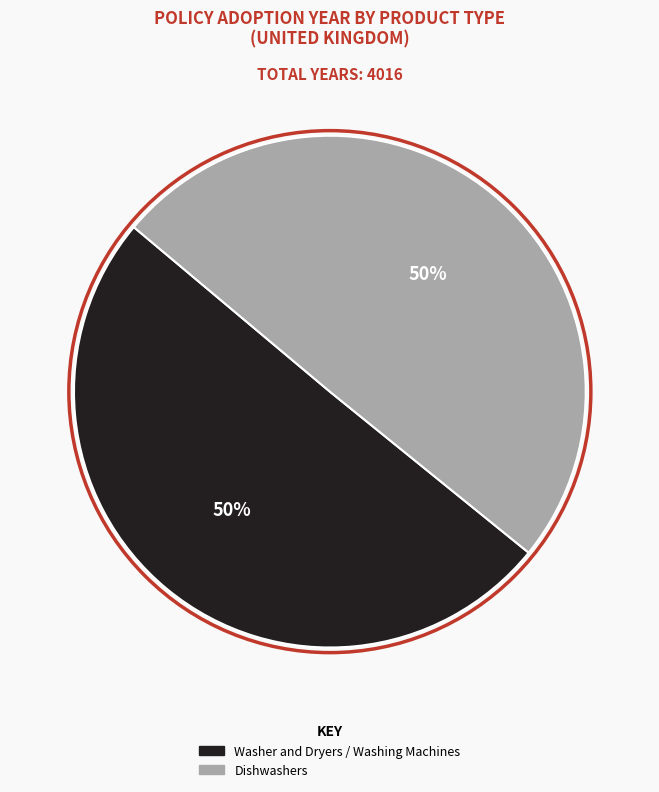

To the nearest percent, what portion does Dishwashers represent?

50%